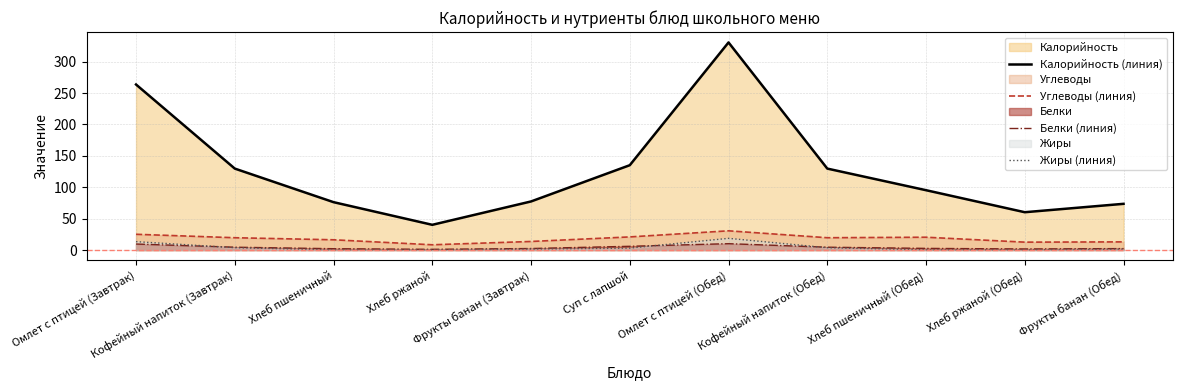

Reading left to right, extract all data points from this chart.

Калорийность (линия): 263.6	129.7	76.2	40.2	77.4	135.1	330.6	129.7	95.3	60.2	73.6
Углеводы (линия): 25.1	19.6	16.3	8.4	13.6	20.9	30.6	19.6	20.4	12.6	13.0
Белки (линия): 9.6	4.5	2.1	1.1	2.4	5.9	10.1	4.5	2.6	1.7	2.3
Жиры (линия): 13.4	3.7	0.3	0.2	1.5	3.1	18.6	3.7	0.4	0.4	1.4